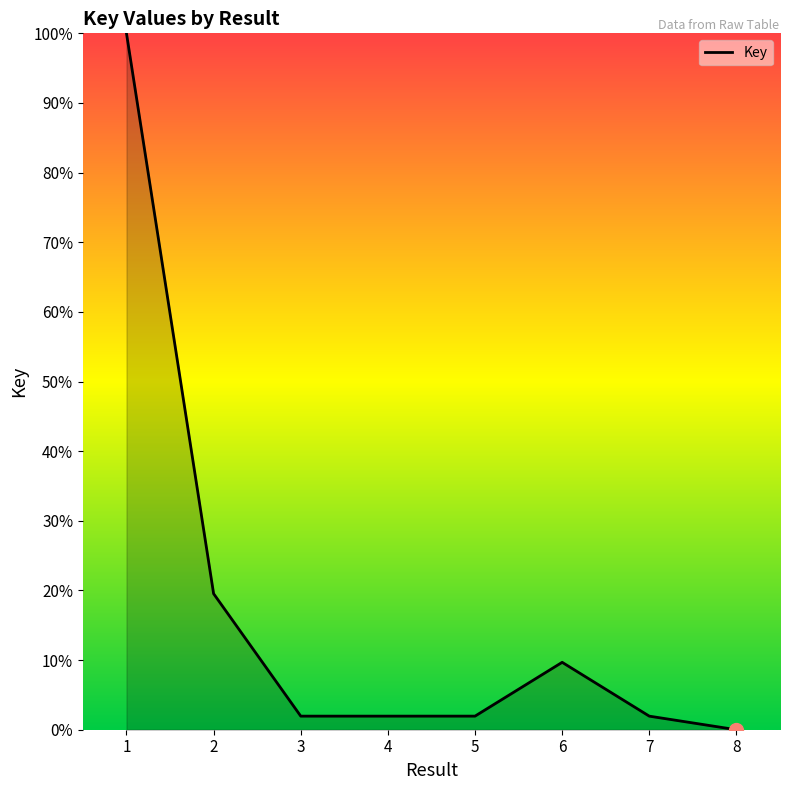

What is the change in value from 6 to 7?

-7.7